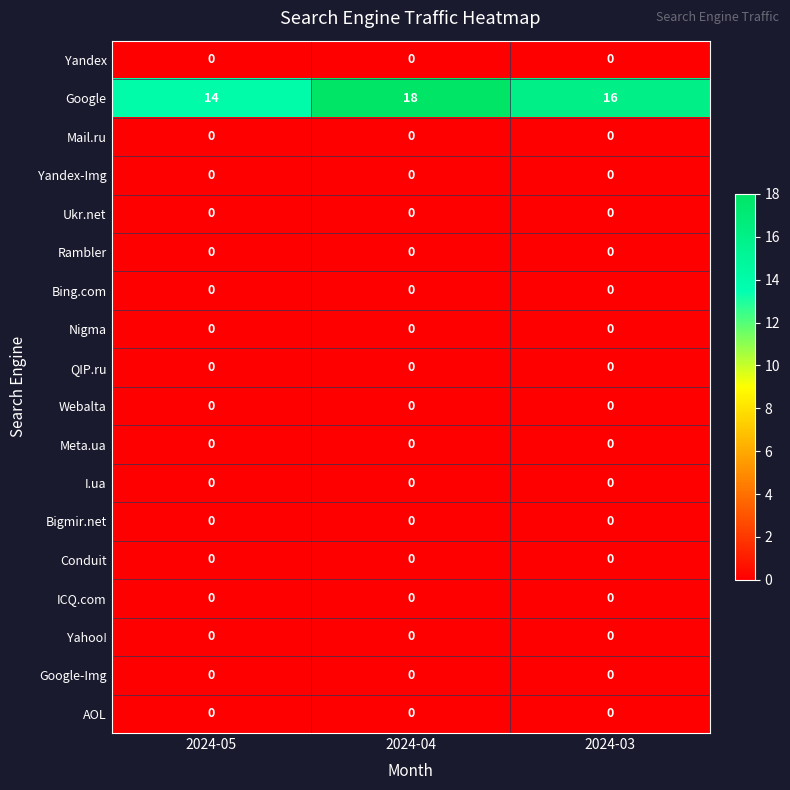

How many categories are shown in the chart?

3